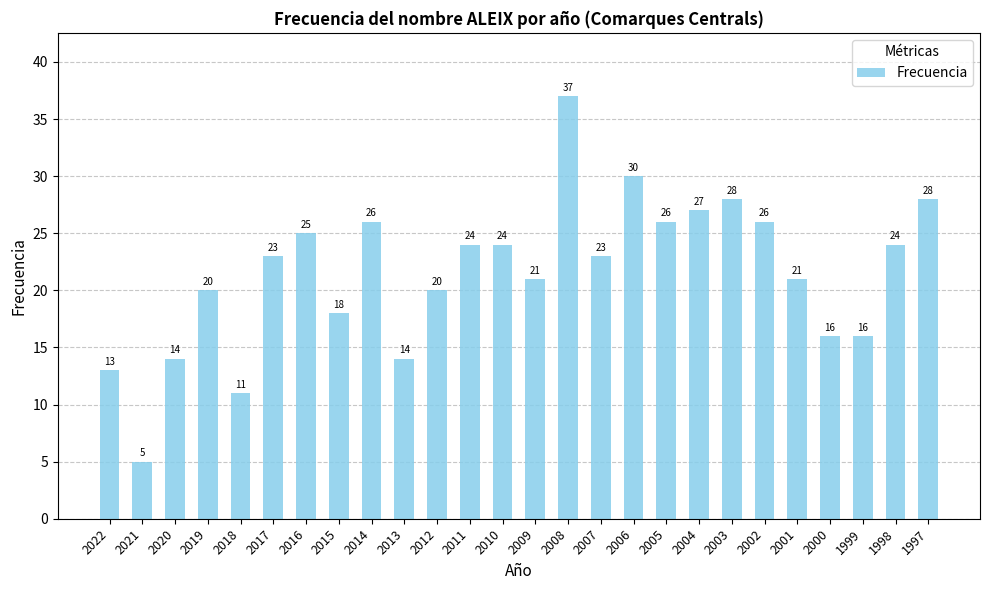

What is the value of the 11th bar from the left?

20